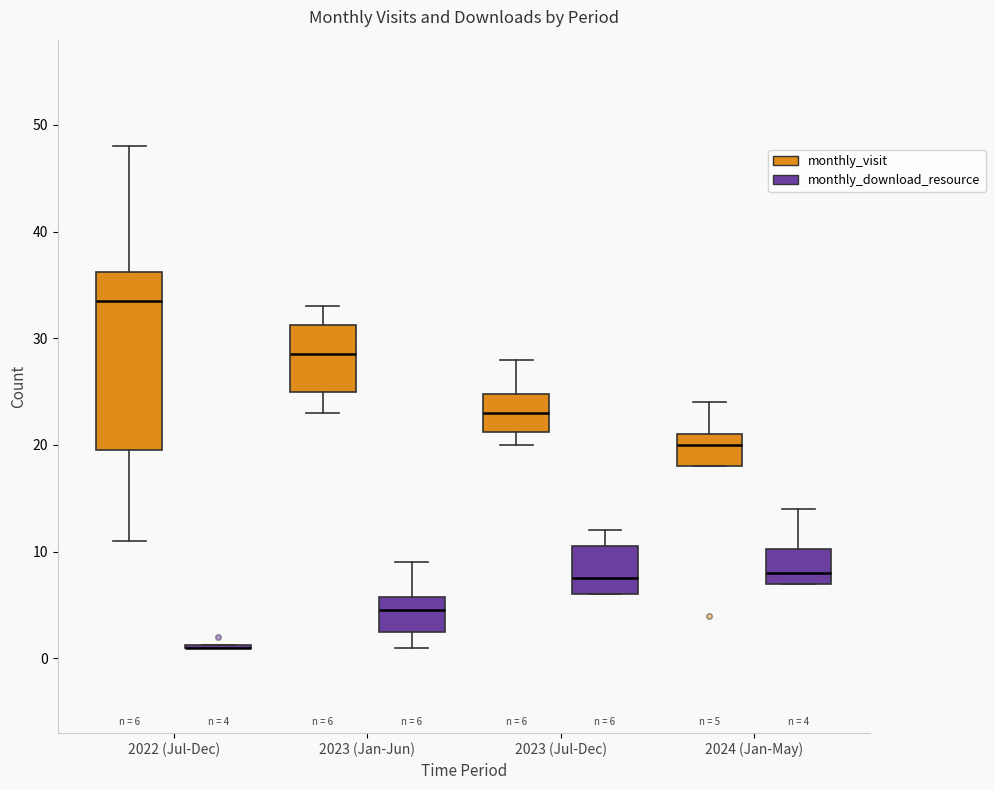

Which box is the tallest, from its lower edge to its upper edge?

2022 (Jul-Dec) (monthly_visit)